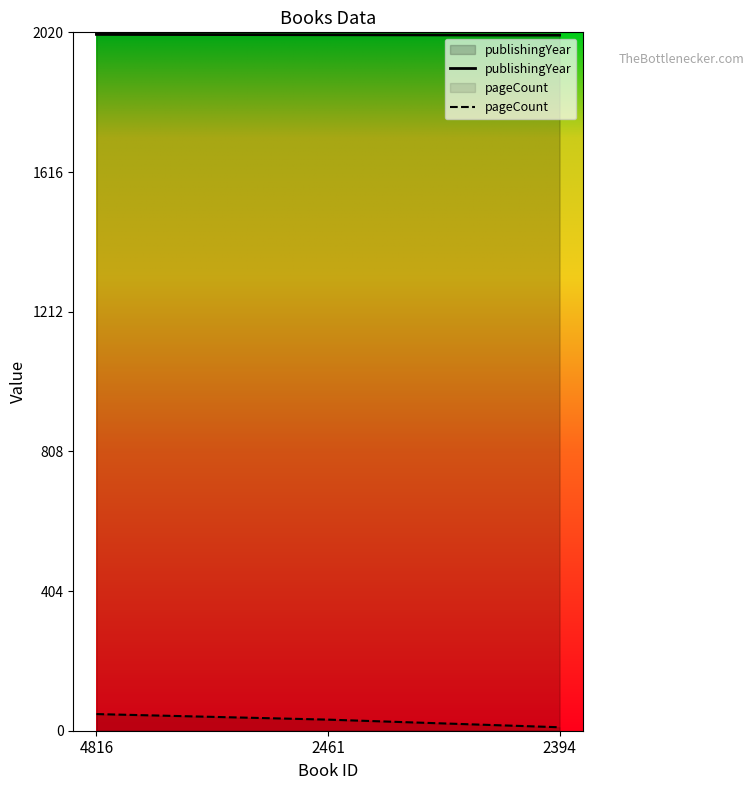

What is the sum of all publishingYear values?

6039.0